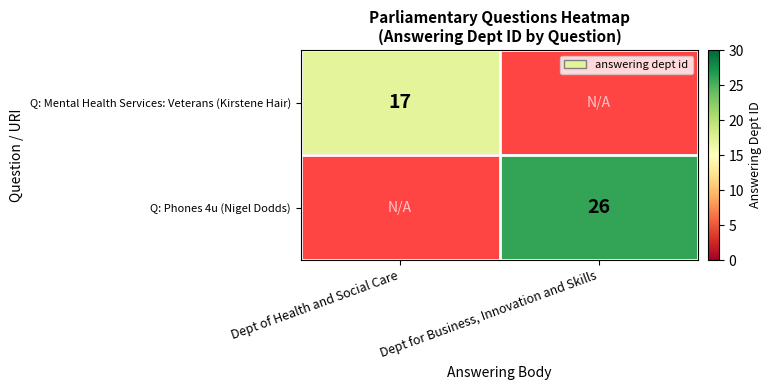

Is the value of Q: Phones 4u (Nigel Dodds) at Dept for Business, Innovation and Skills greater than the value of Q: Mental Health Services: Veterans (Kirstene Hair) at Dept of Health and Social Care?

Yes